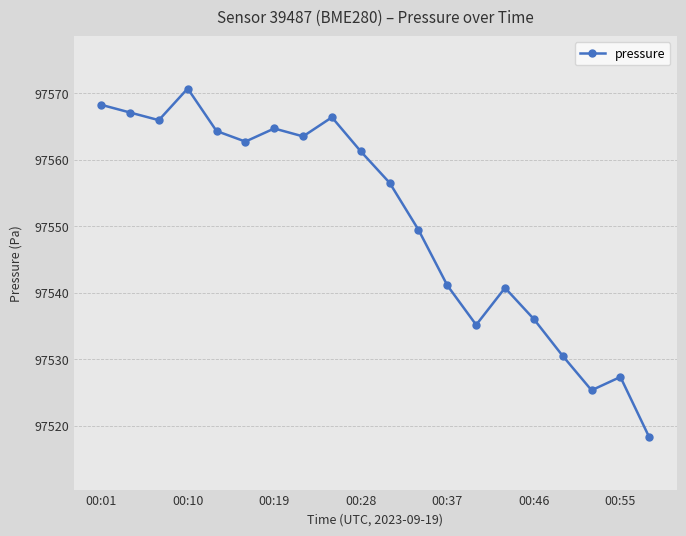

What is the average value?

97550.7